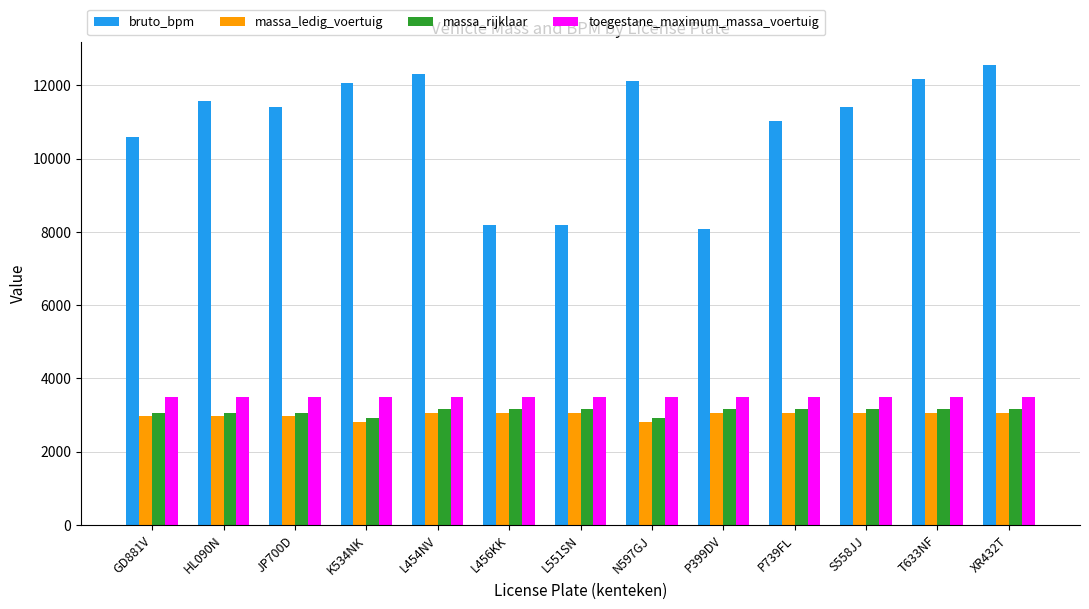

What is the label of the 9th bar from the right?

L454NV